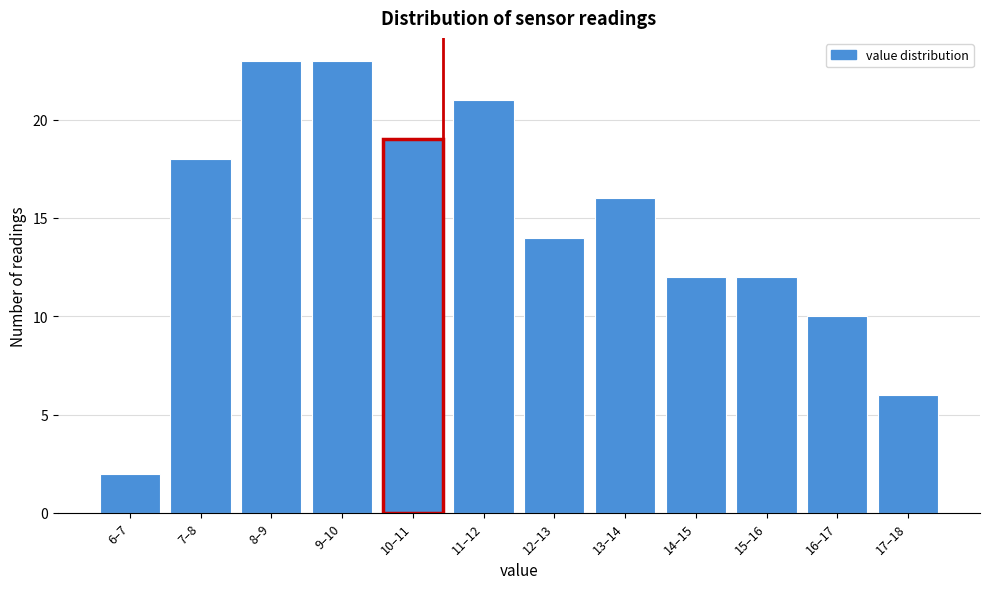

Reading right to left, transcribe all the data shown in this chart.

6	10	12	12	16	14	21	19	23	23	18	2